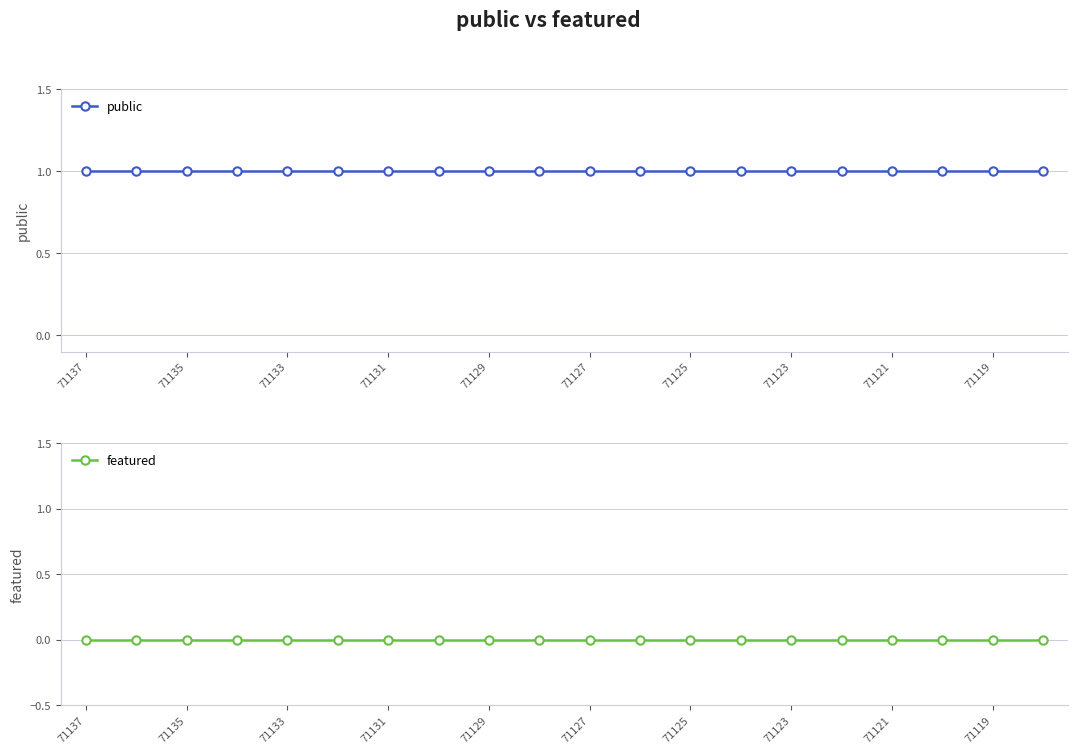

True or false: featured and public intersect in this chart.

False